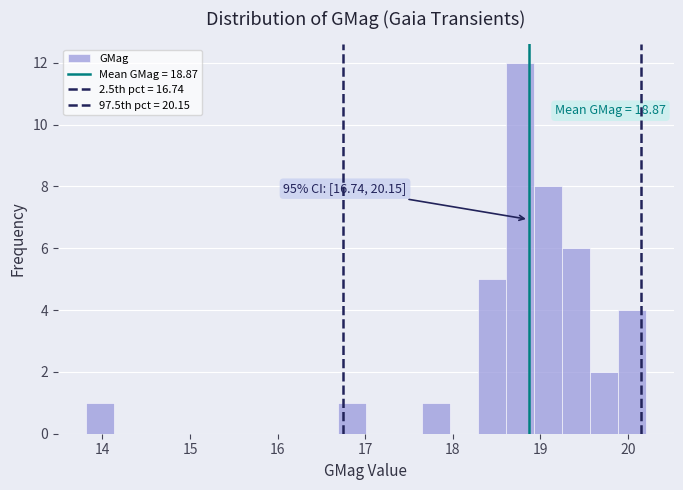

Read against the x-axis, roughly where is the centre of the tallest bar?

18.8